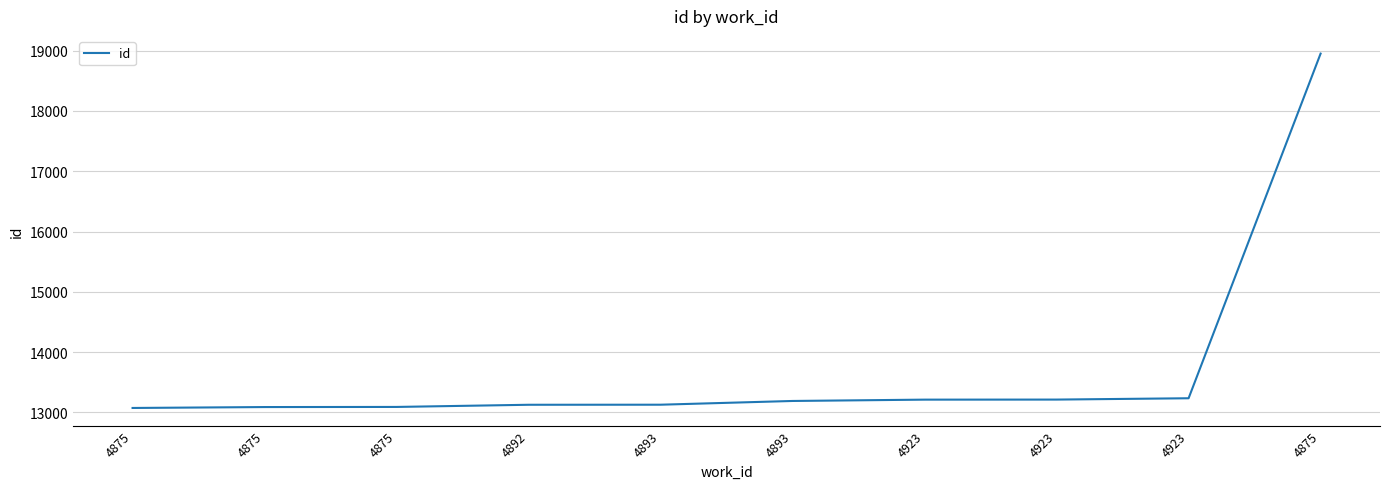

List the labels in order of value, smallest first.

4875, 4875, 4875, 4892, 4893, 4893, 4923, 4923, 4923, 4875